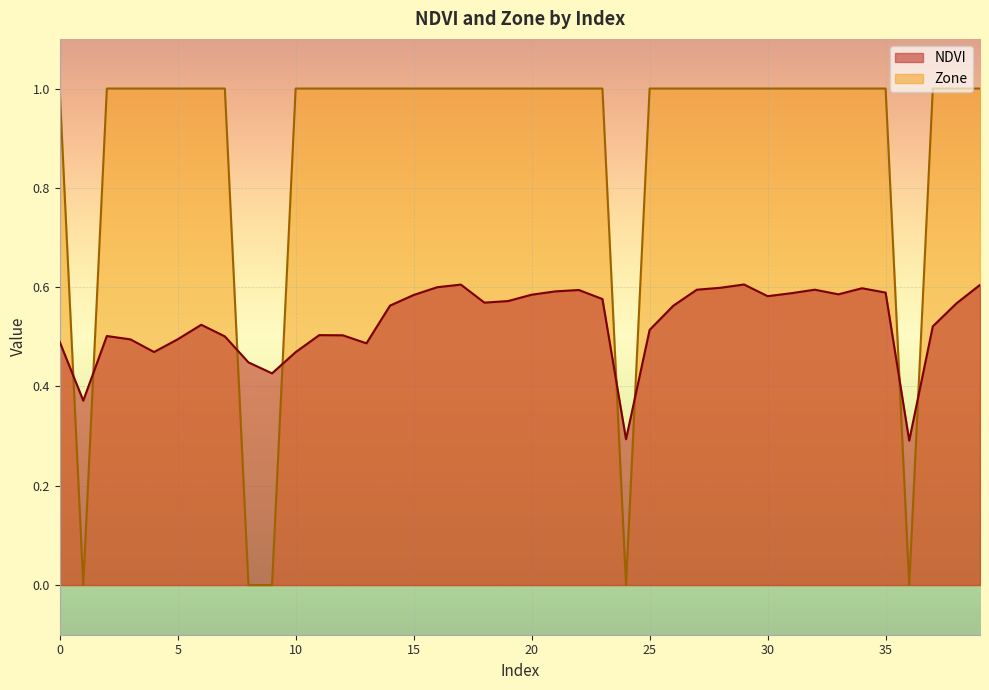

What is the average value of the Zone series?

0.9